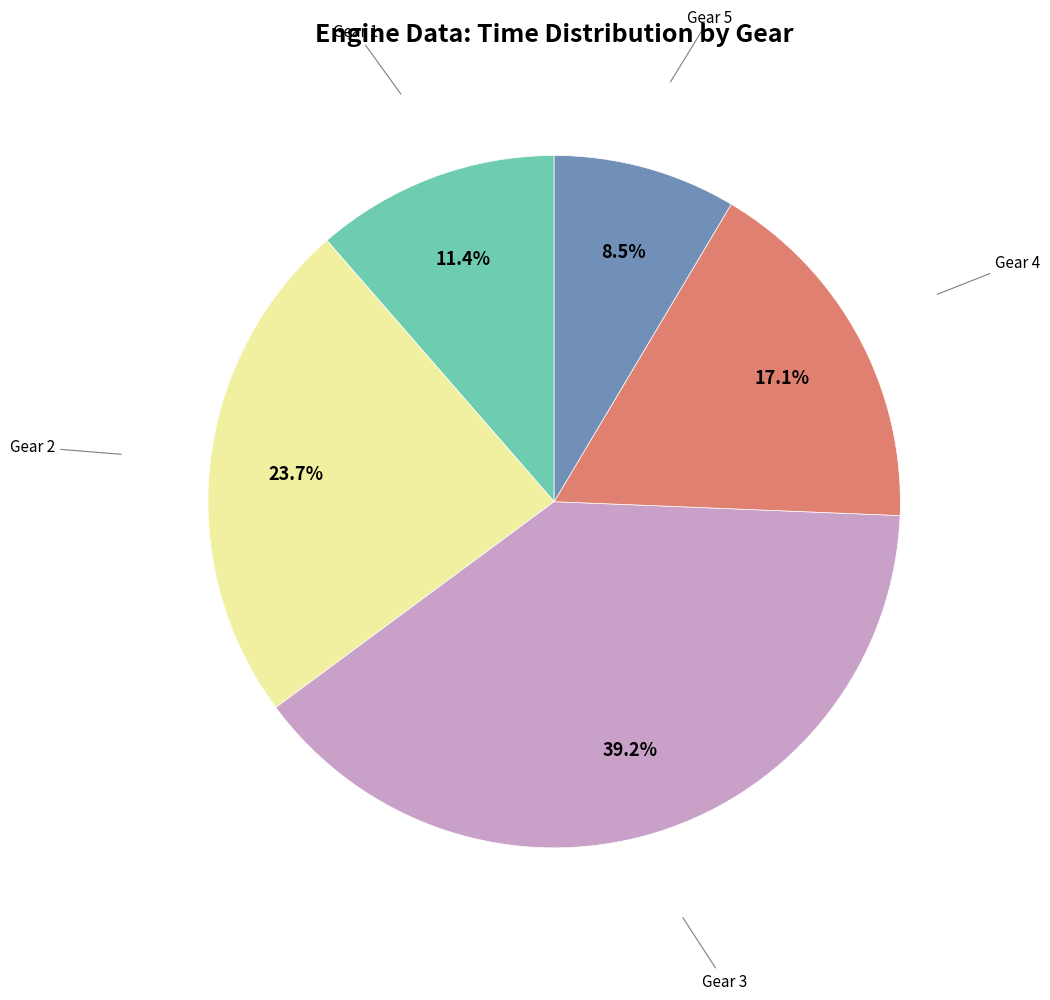

Is there any slice that represents more than half of the pie?

No